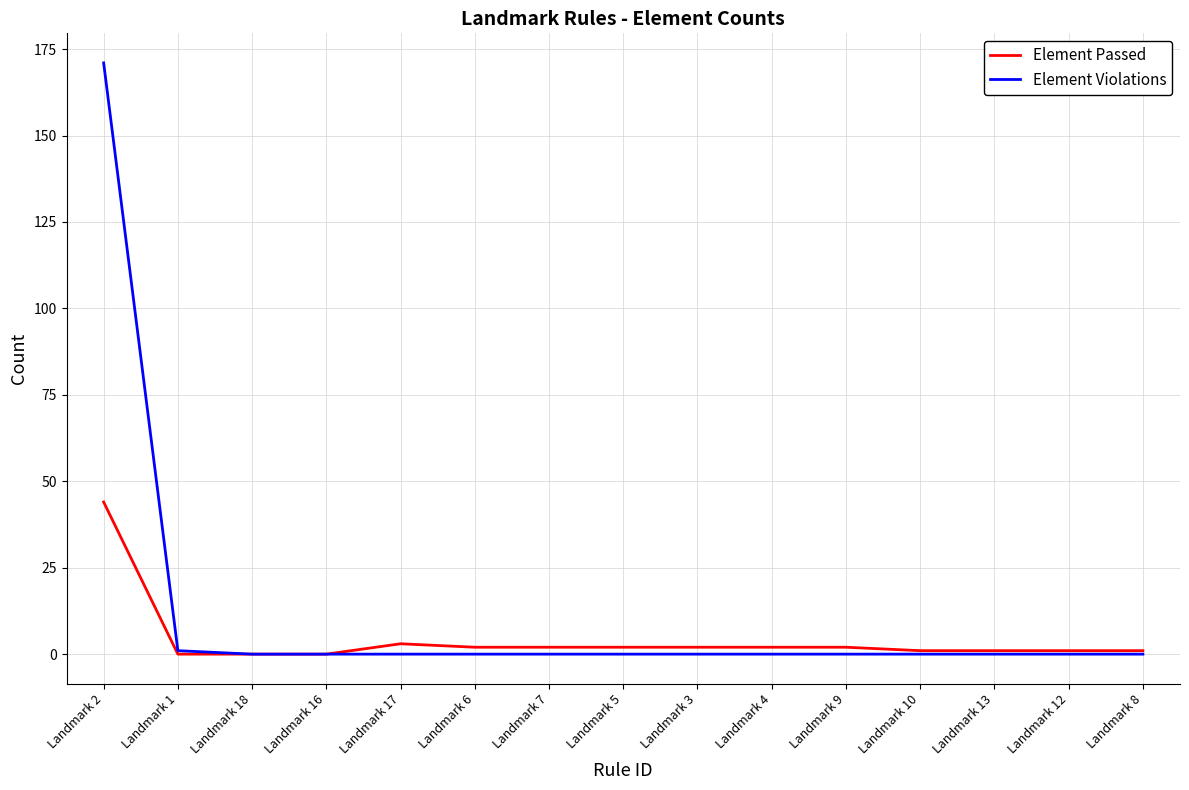

What is the difference between the maximum and minimum values in the Element Passed series?

44